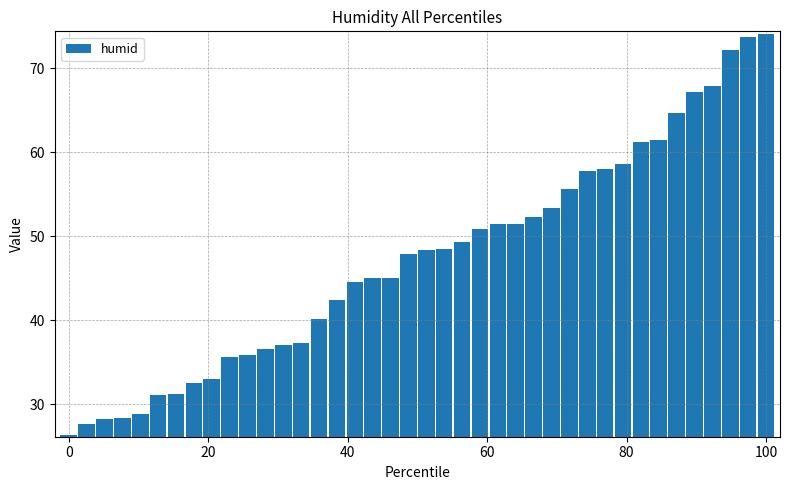

What is the difference between the maximum and second lowest values?

46.3